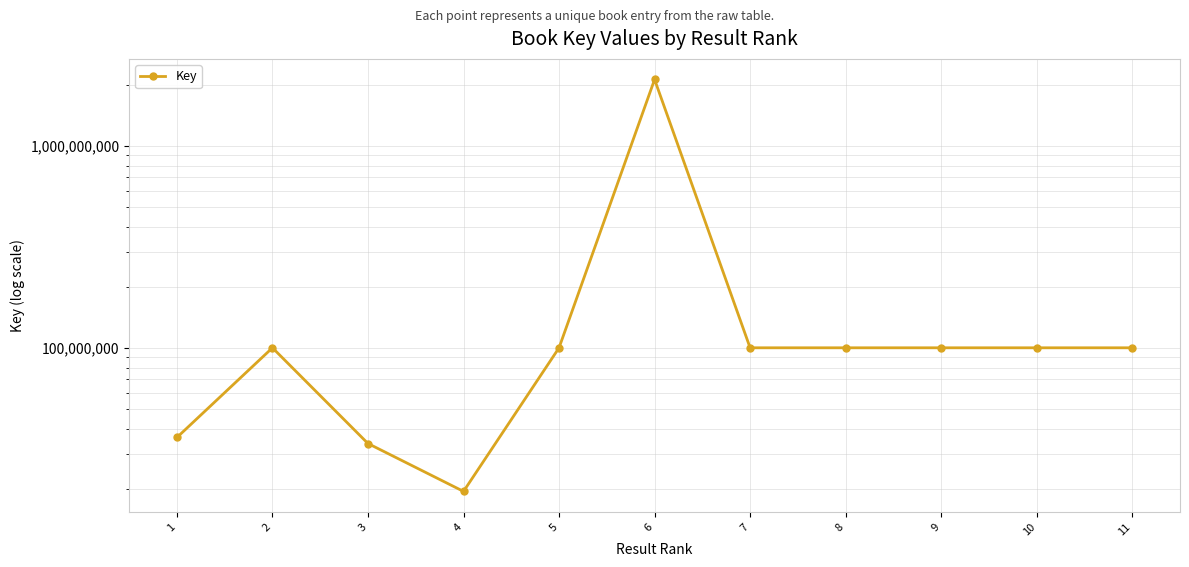

How many points are lower than both their immediate neighbors (excluding endpoints)?

3